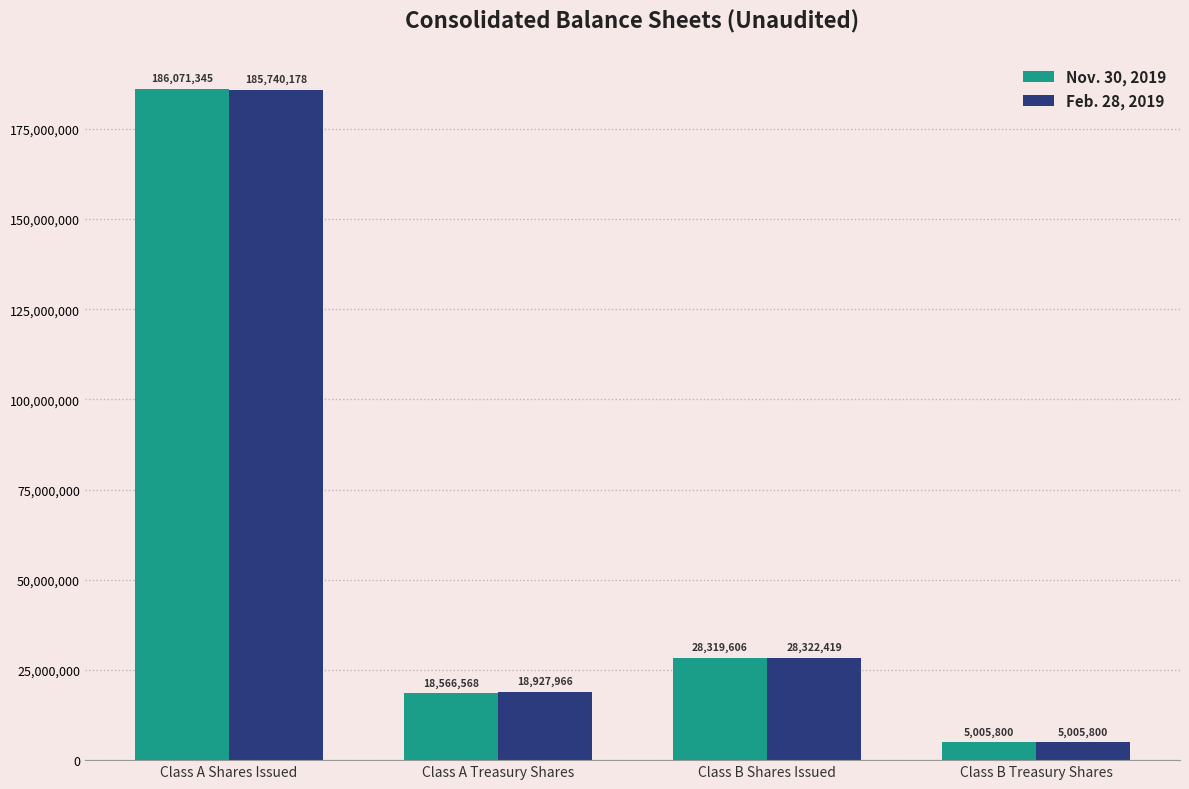

At which category is the sum across all series the highest?

Class A Shares Issued